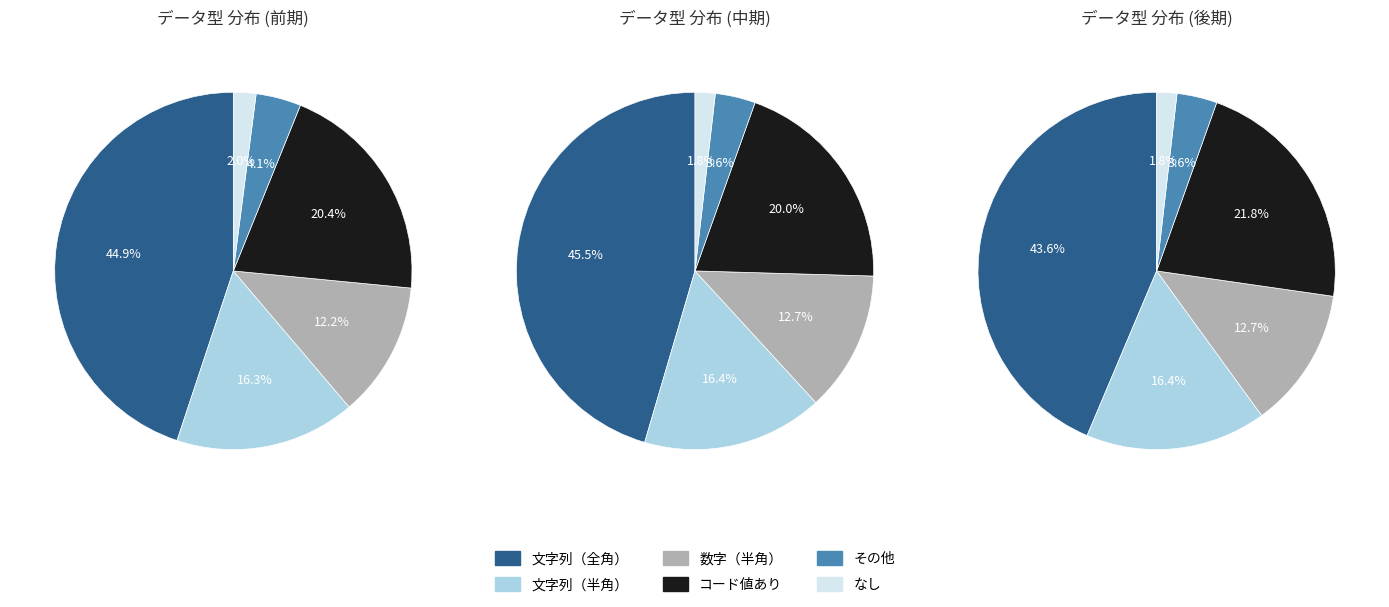

At 0, list the series in order from largest to smallest.

文字列（全角）, コード値あり, 文字列（半角）, 数字（半角）, その他, なし